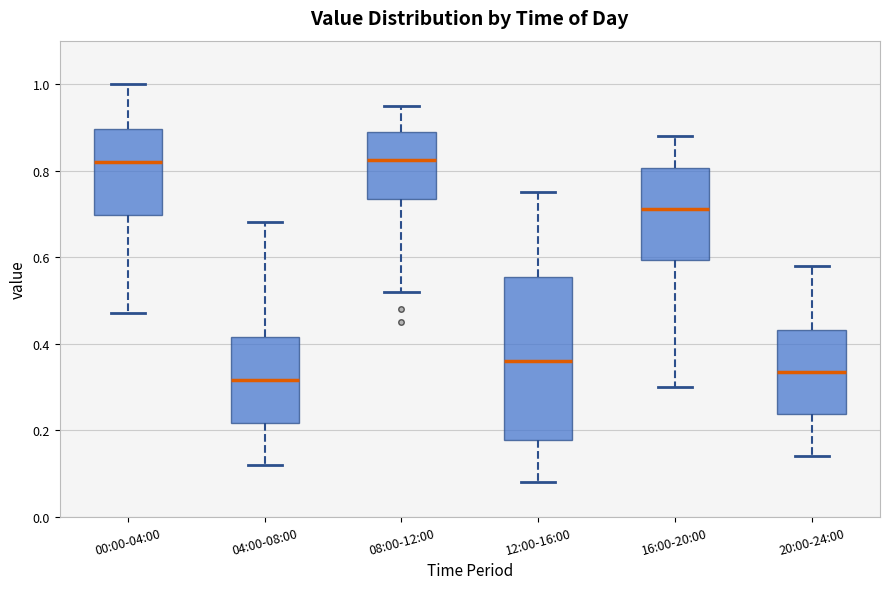

Where is the upper edge of the box for 20:00-24:00 on the y-axis? The values are not printed on the chart, so give them approximately, as read against the axis.

0.44